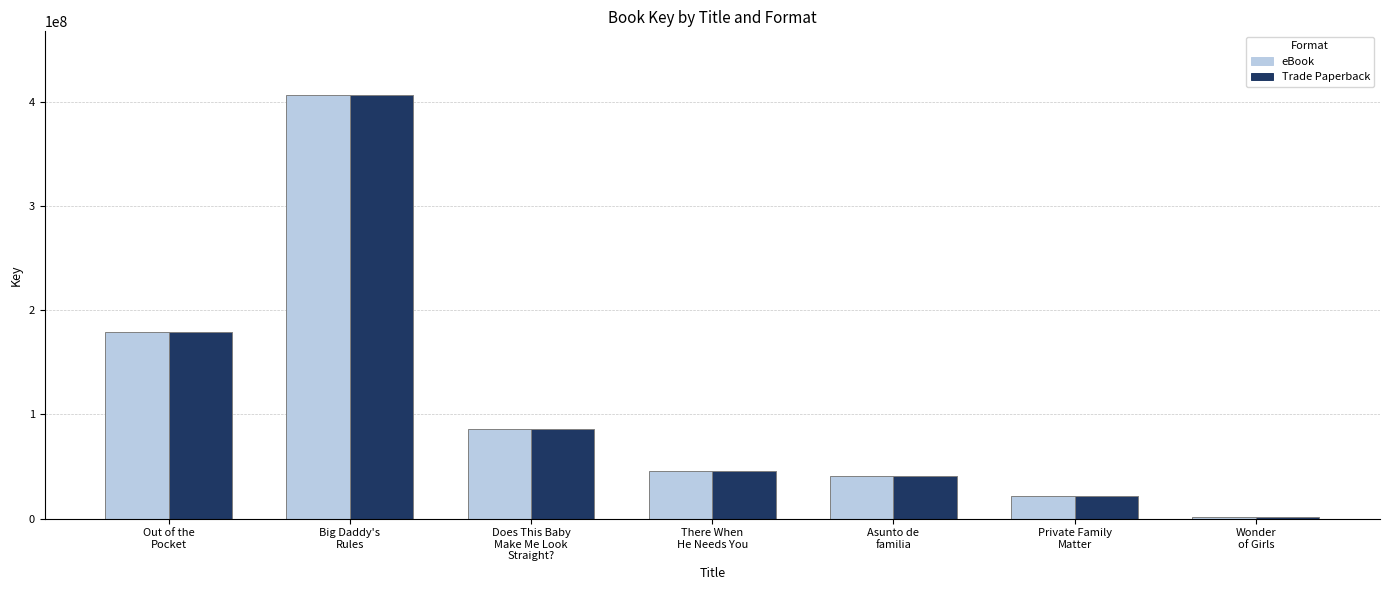

What is the smallest value displayed?

1914194